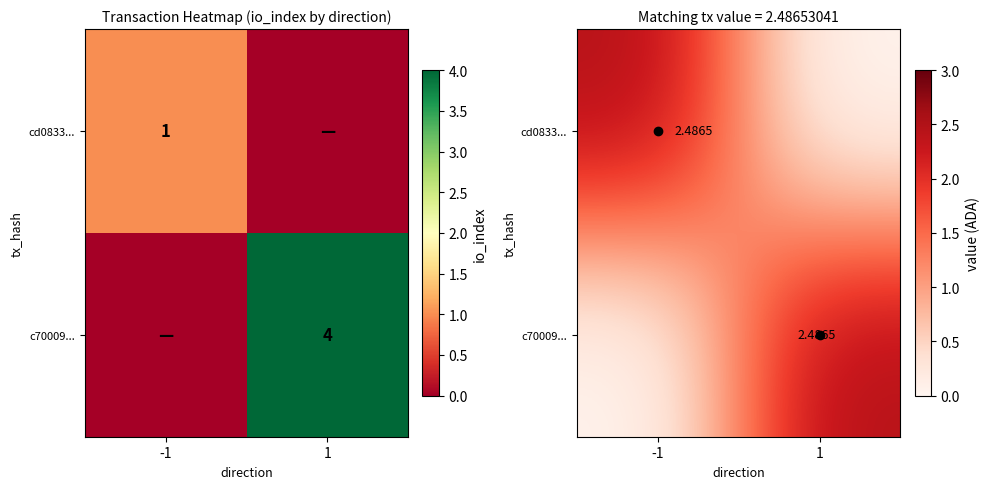

Which series changed the most between -1 and 1?

cd0833...